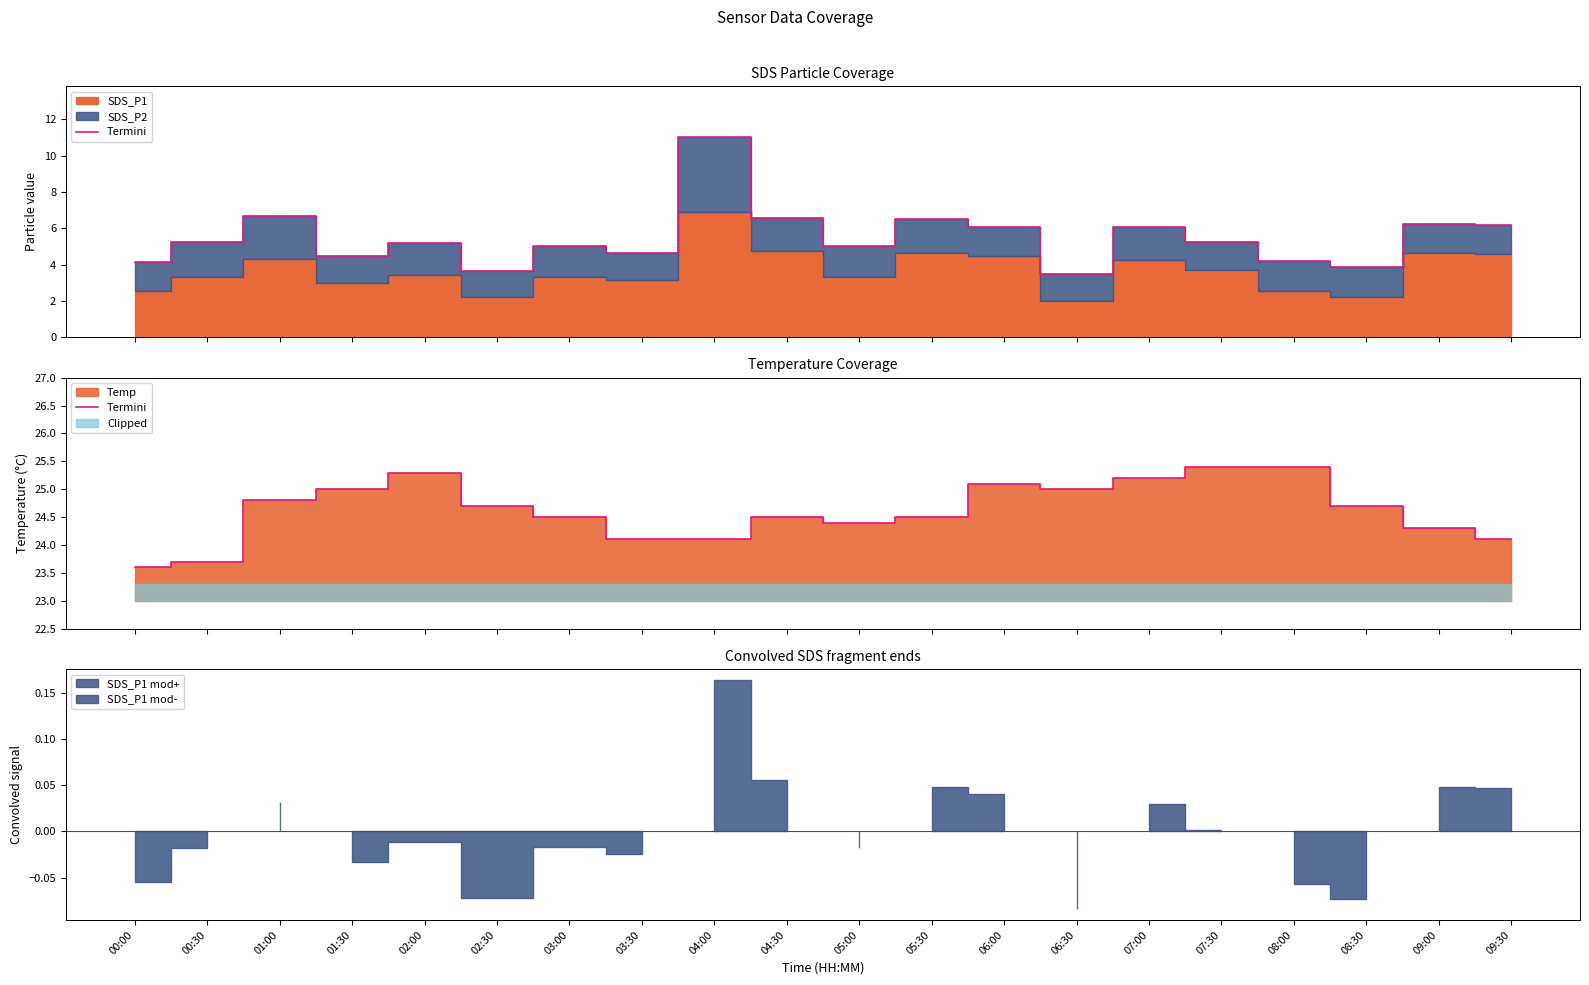

Does the chart display data point markers on the line(s)?

No